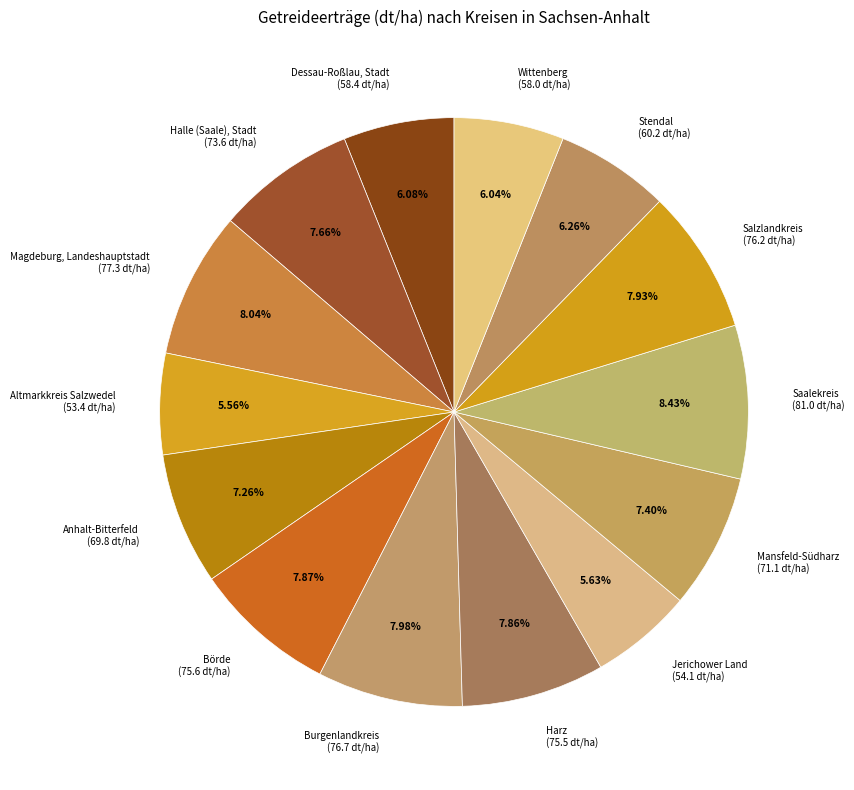

Is it true that Dessau-Roßlau, Stadt is 1% of the pie?

False